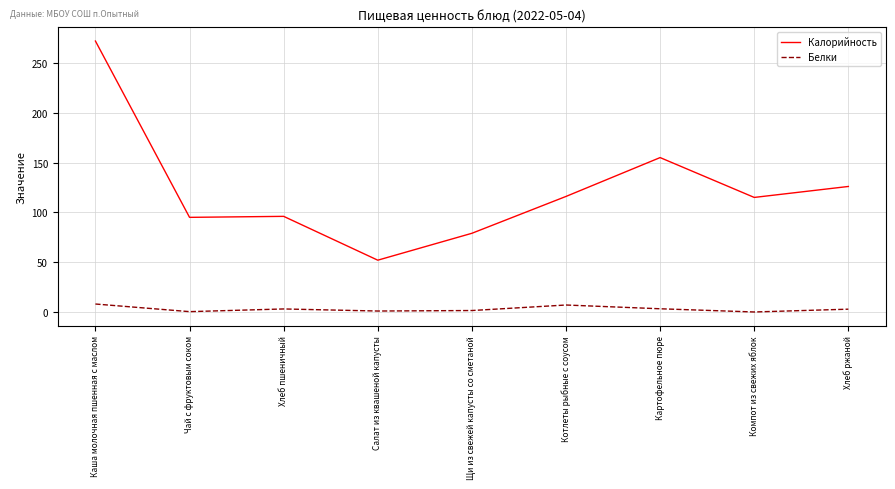

What is the spread (max minus min) of values at Компот из свежих яблок?

115.0